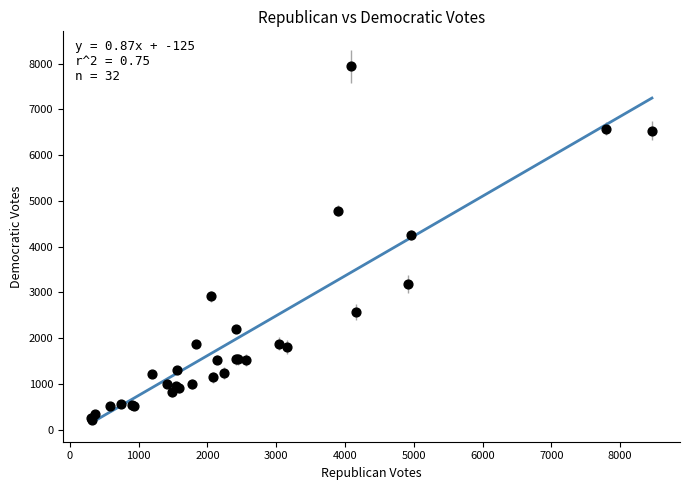

What Y value in the scatter plot is closest to 4075?

4259